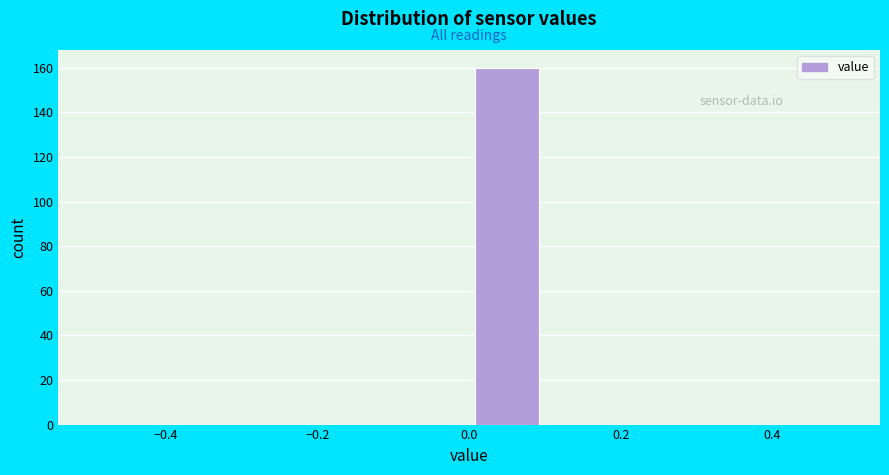

What is the height of the bar covering 0.0 to 0.1 on the x-axis? The values are not printed on the chart, so give them approximately, as read against the axis.

160